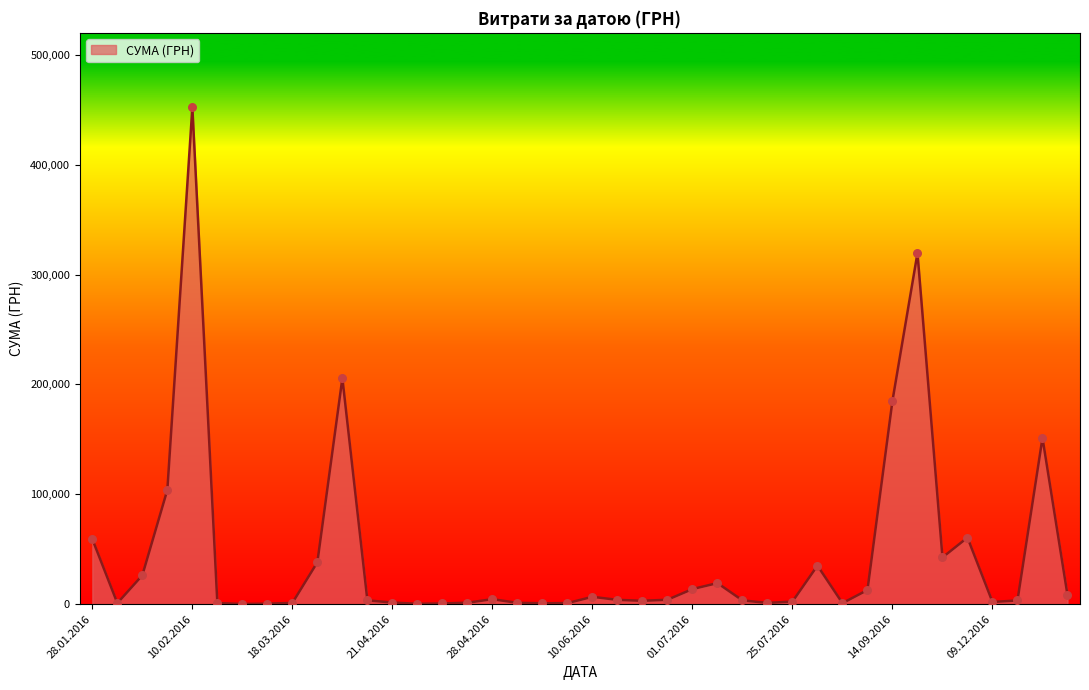

What is the greatest value displayed?

452100.0